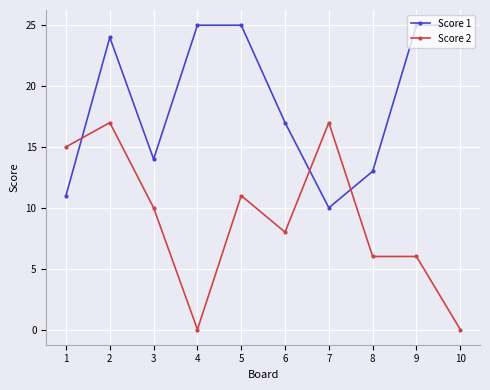

Reading left to right, list all the values displayed in this chart.

Score 1: 1=11	2=24	3=14	4=25	5=25	6=17	7=10	8=13	9=25	10=25
Score 2: 1=15	2=17	3=10	4=0	5=11	6=8	7=17	8=6	9=6	10=0